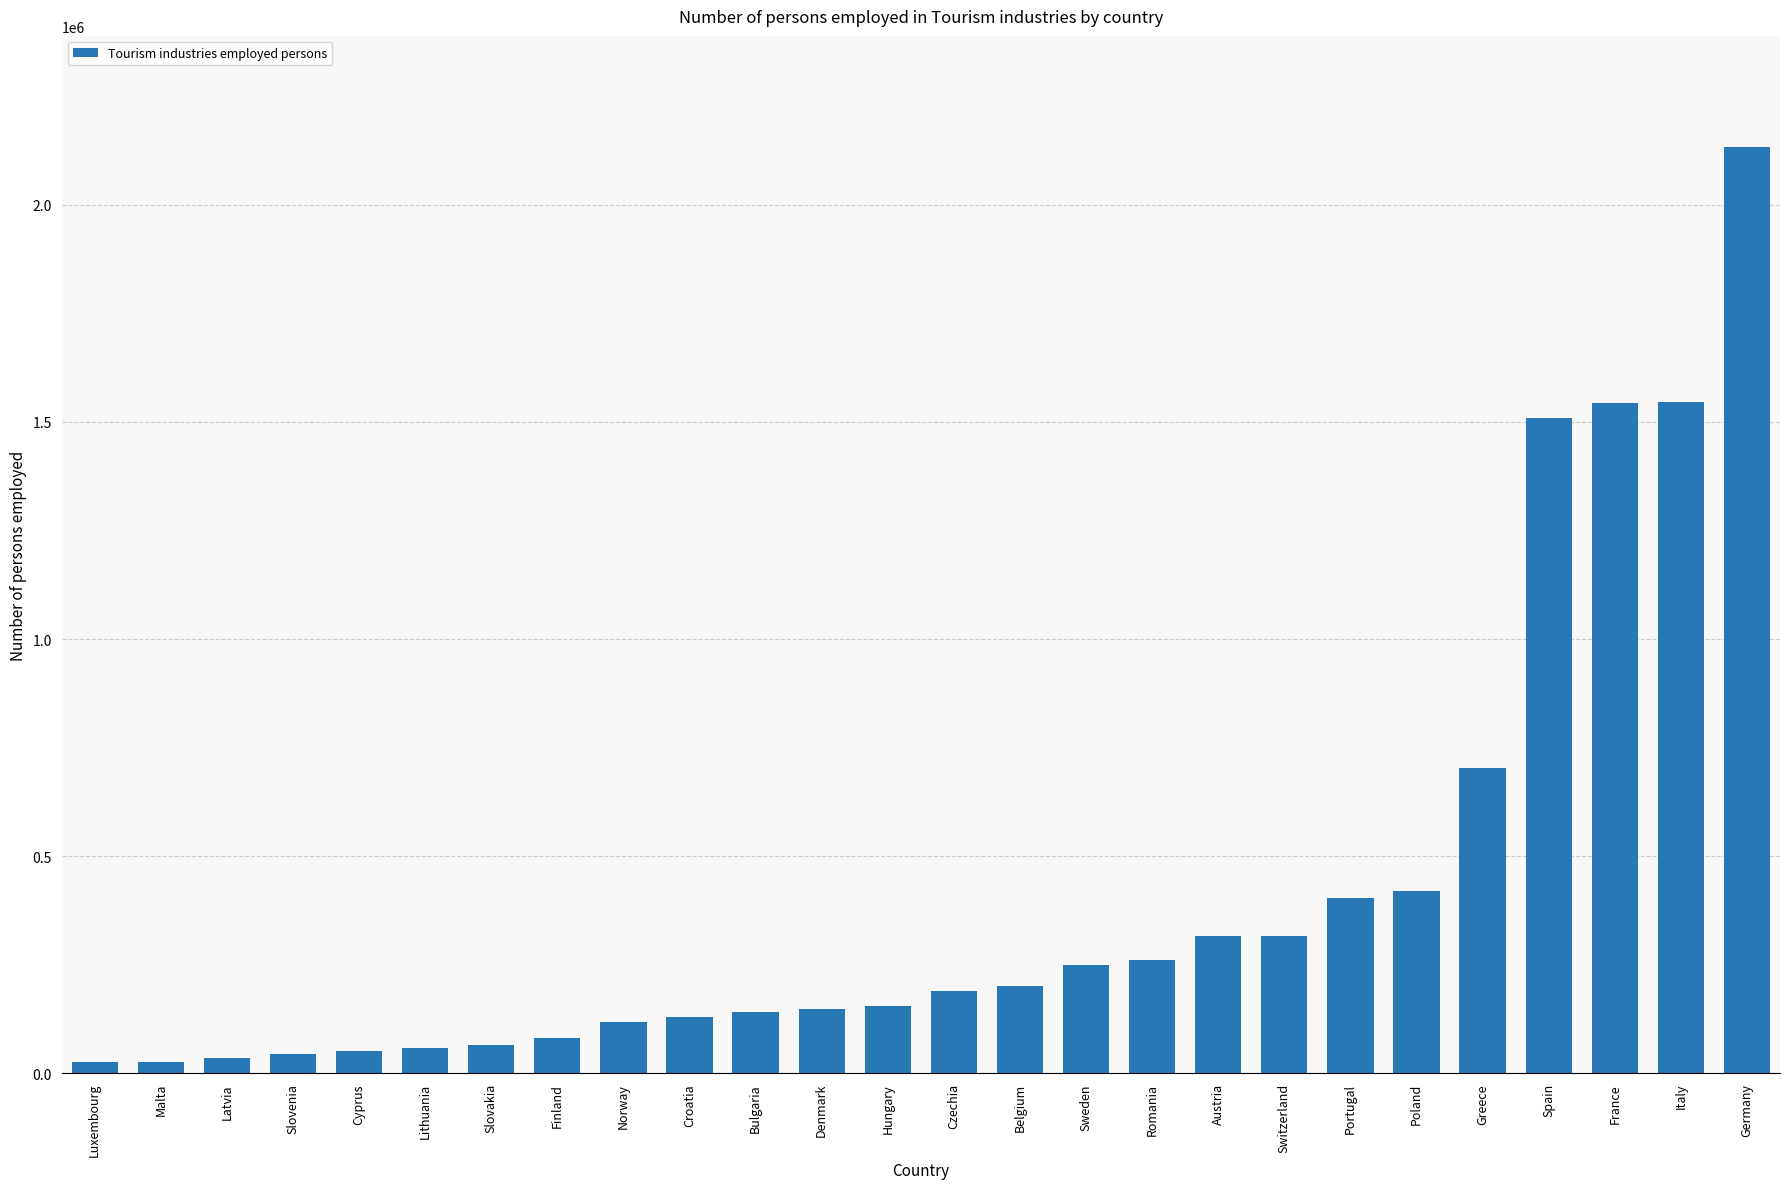

What is the change in value from Latvia to Portugal?

+368371